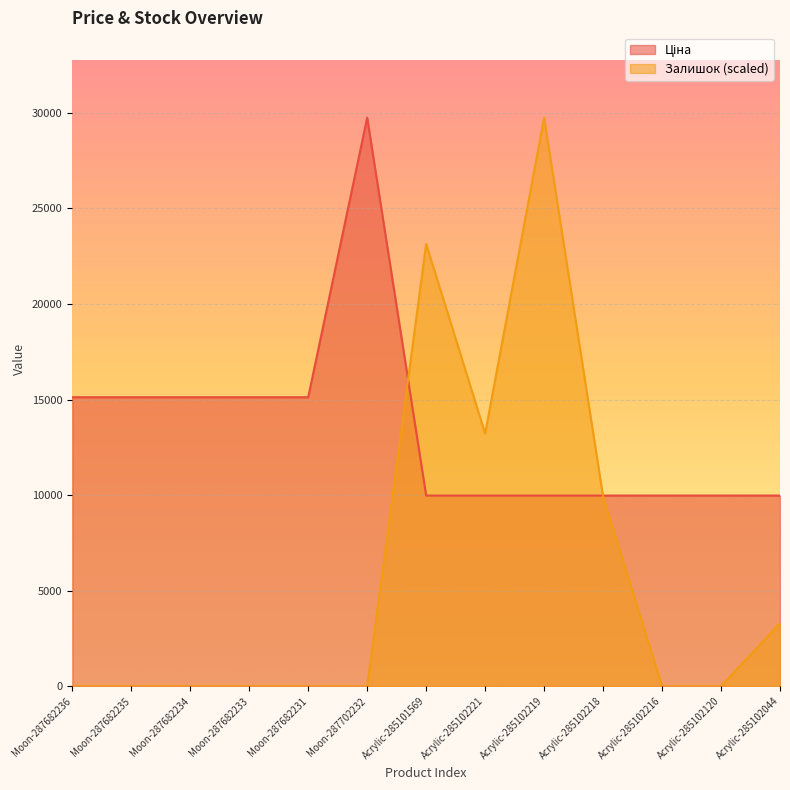

The Ціна series shows 6862.8 at Acrylic-285101569. True or false?

False